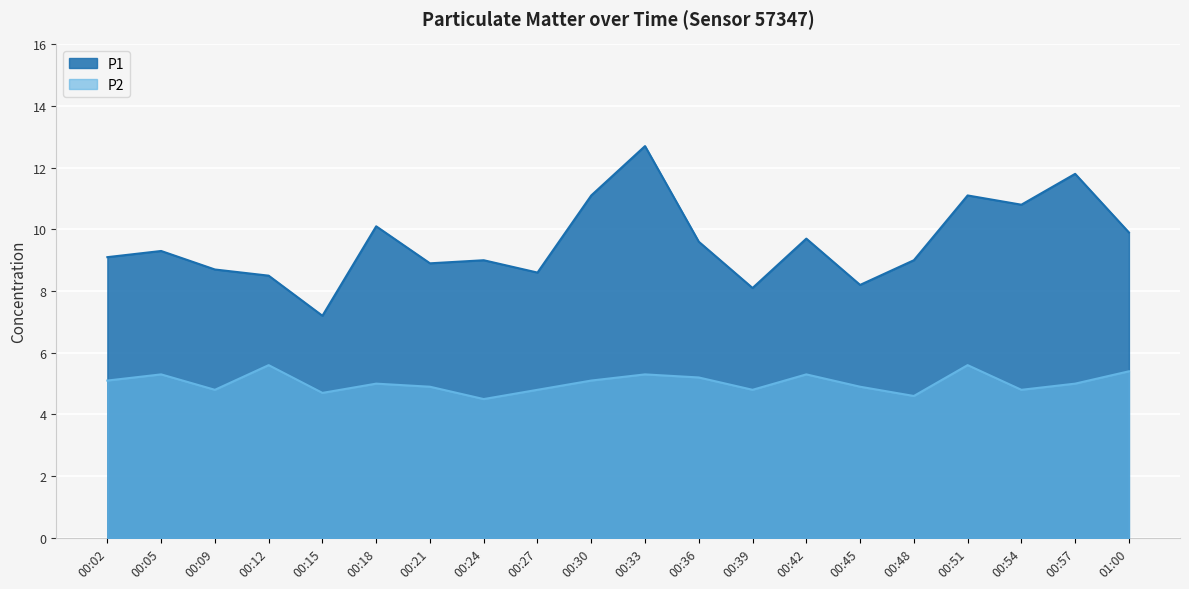

What is the spread (max minus min) of values at 00:21?

4.0